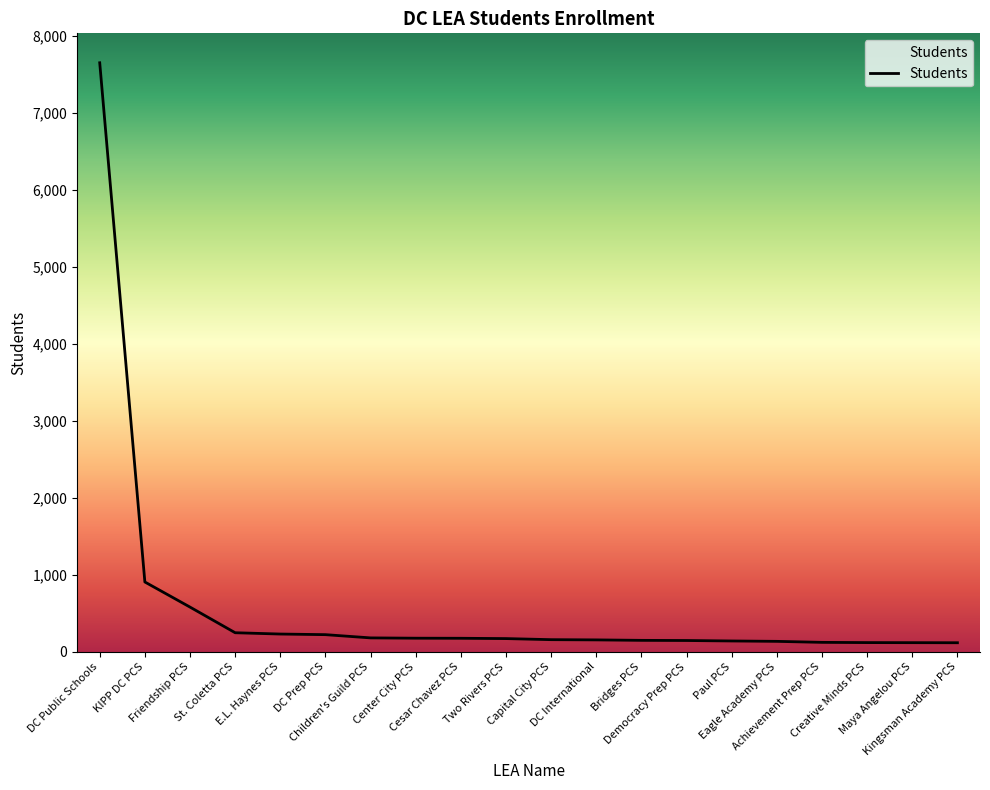

What is the greatest value displayed?

7650